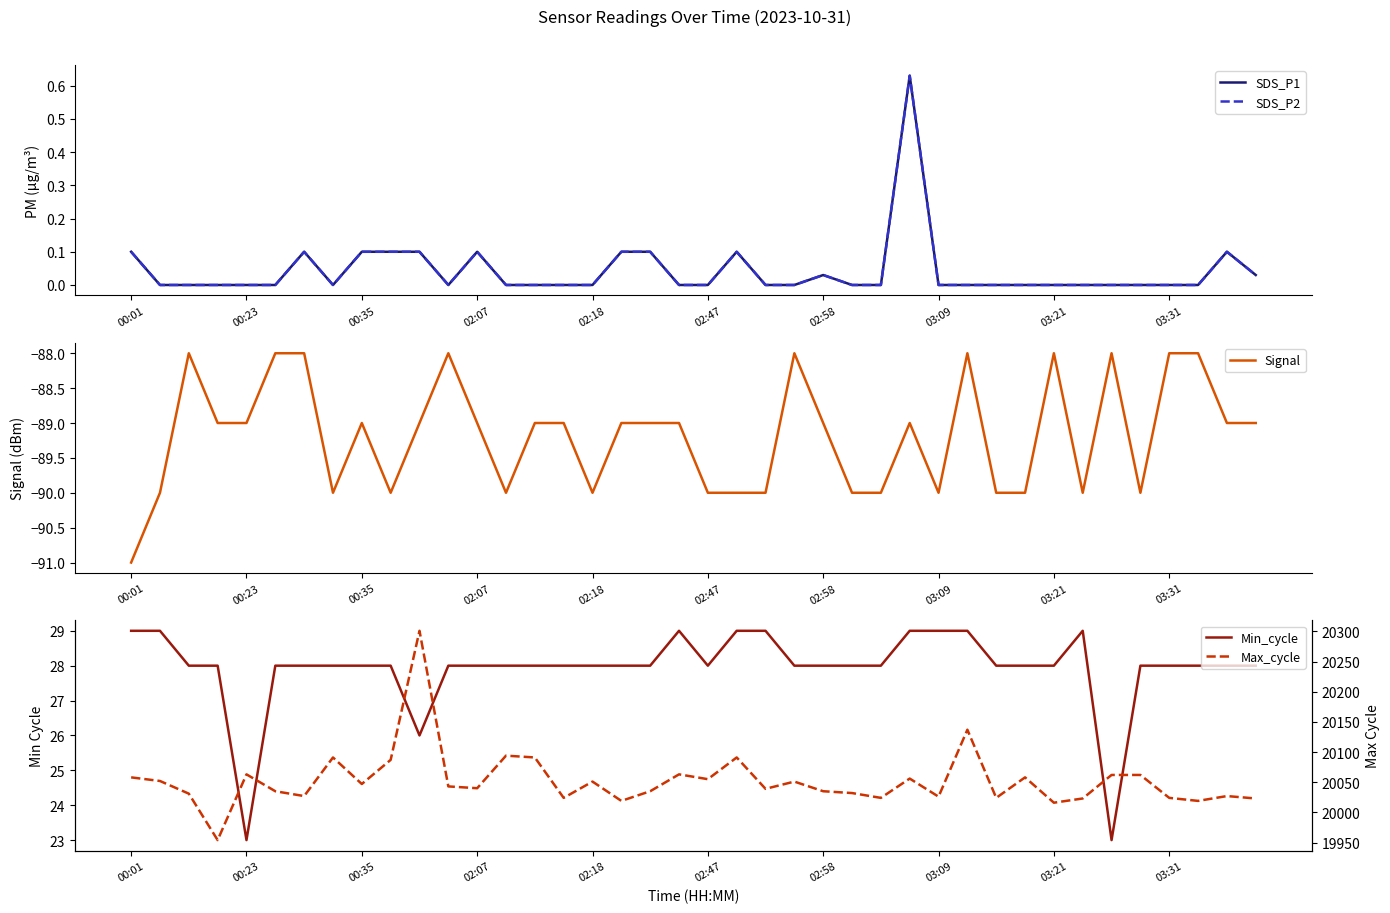

The Signal series shows -89 at 00:23. True or false?

True